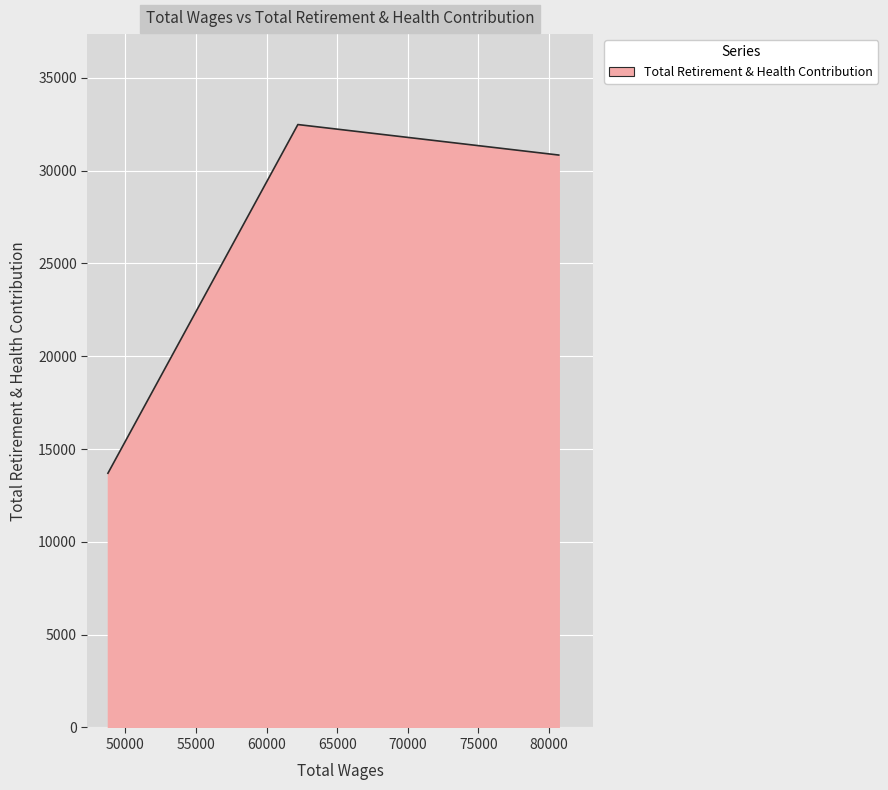

What is the smallest value displayed?

13698